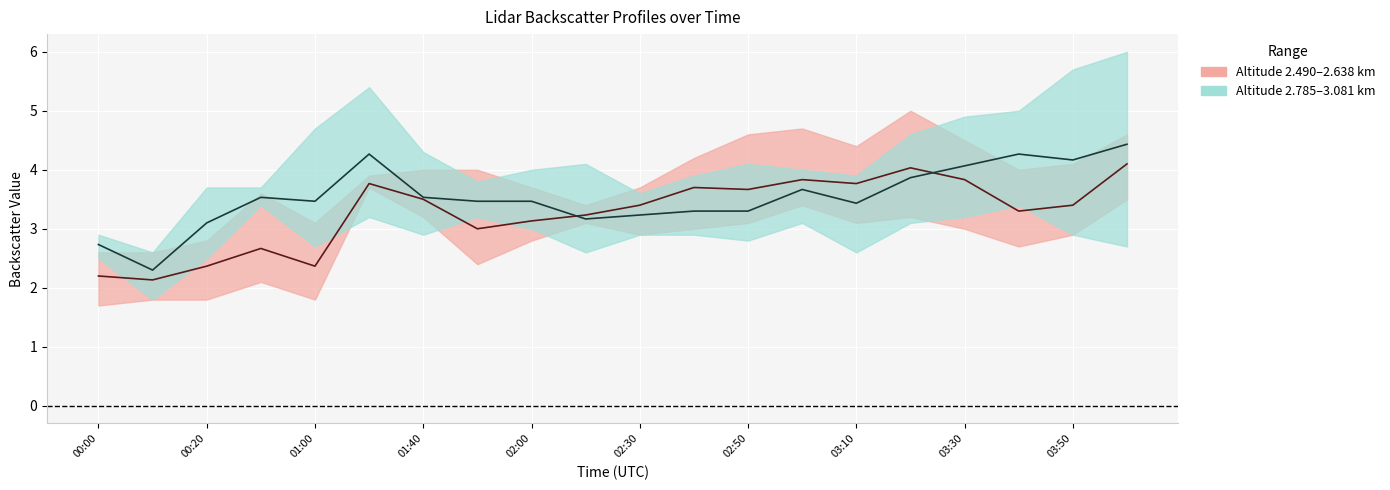

Is this an area chart (filled region under the line)?

No